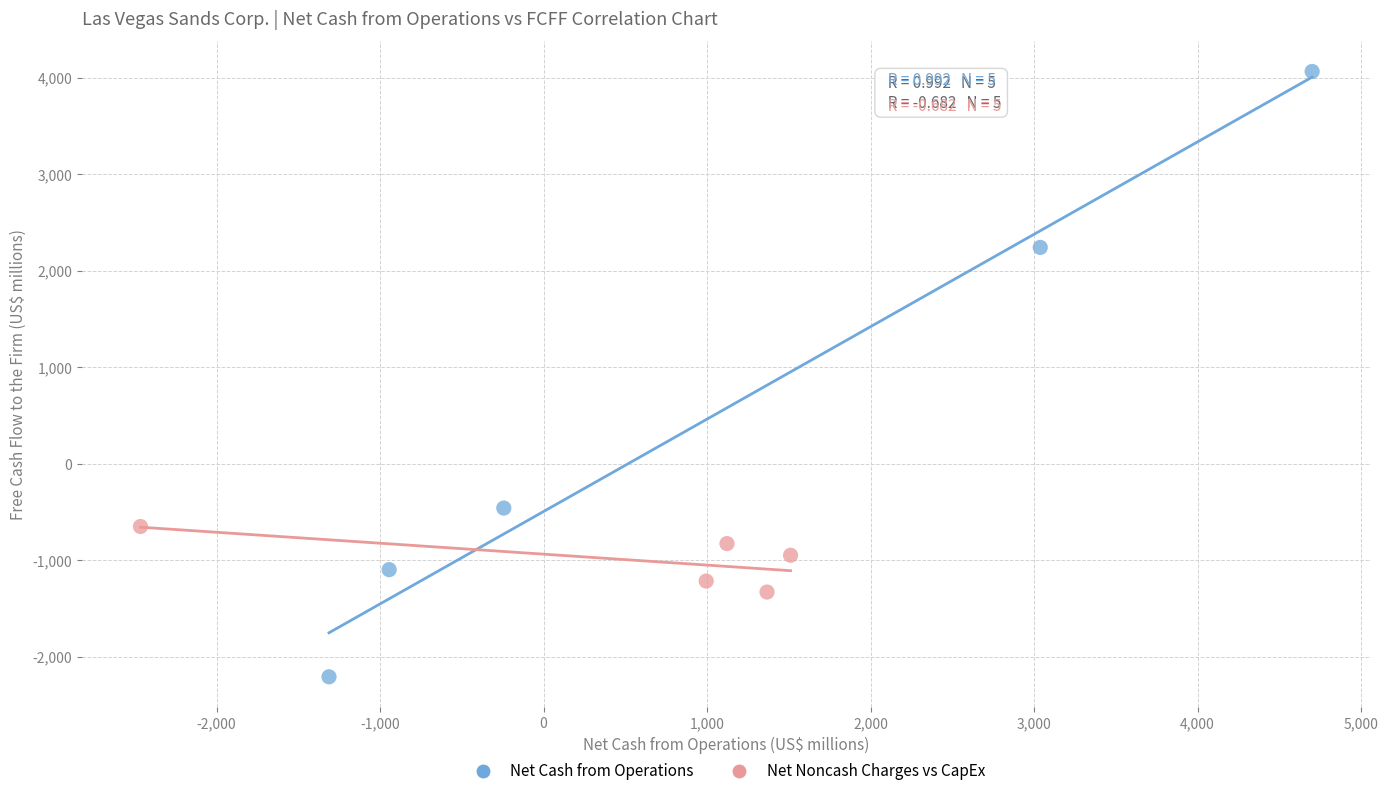

Which series has the largest Y range (max minus min)?

Net Cash from Operations